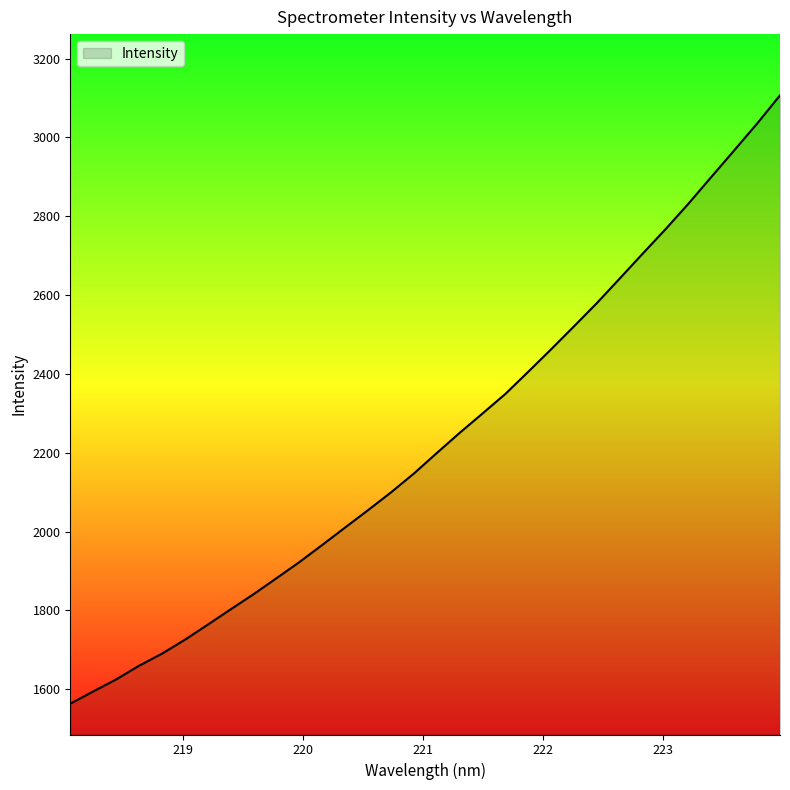

Reading left to right, transcribe all the data shown in this chart.

1563.1	1594.2	1624.7	1659.4	1690.1	1725.4	1763.7	1802.6	1841.1	1881.6	1922.5	1966.1	2010.4	2054.4	2099.4	2147.2	2199.3	2250.4	2299.7	2349.4	2405.7	2462.8	2521.1	2580.0	2642.5	2705.3	2767.5	2832.1	2900.0	2967.3	3035.2	3106.8